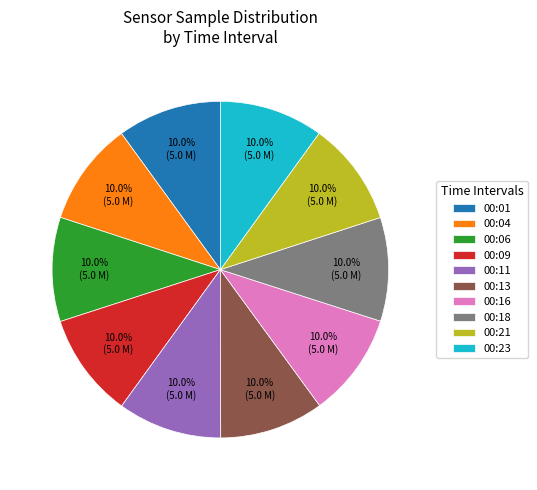

What is the ratio of the value at 00:11 to the value at 00:09?

1.0